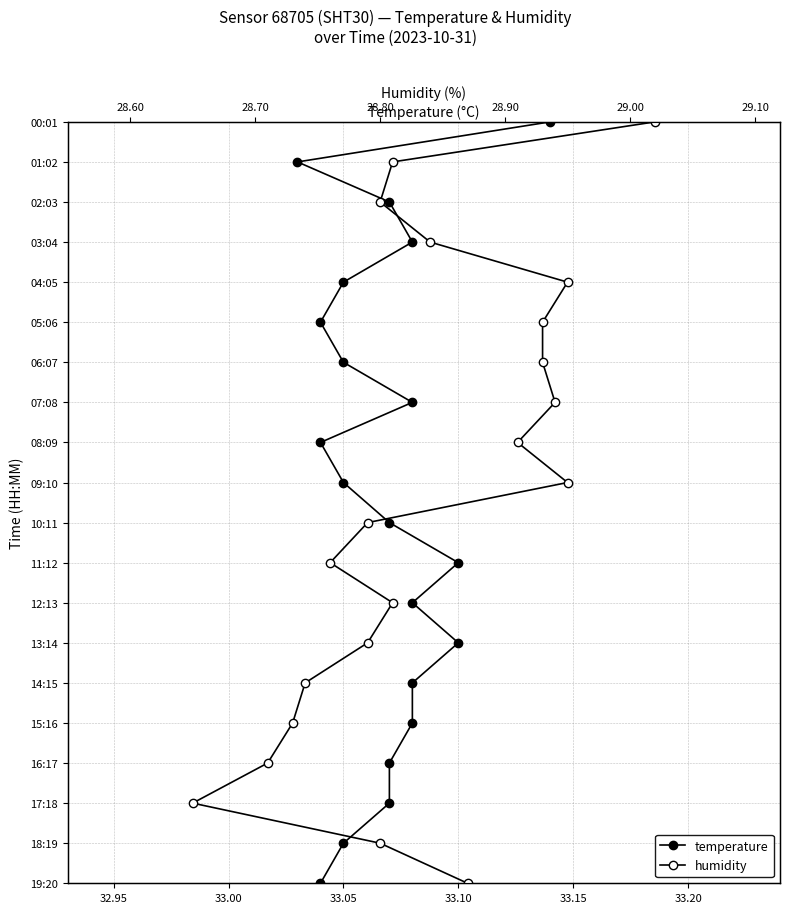

True or false: humidity and temperature cross at least once.

False